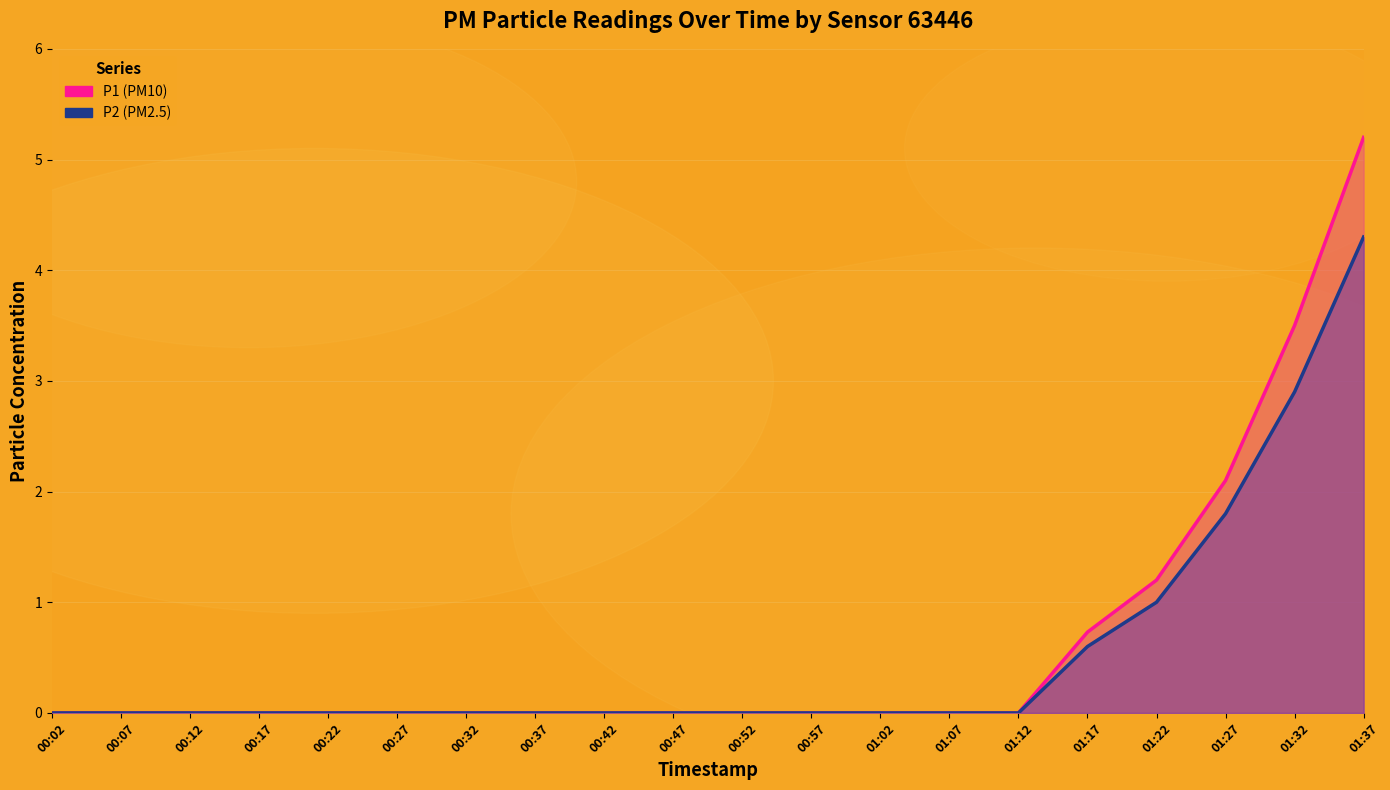

Between 01:17 and 01:37, which is larger?

01:37